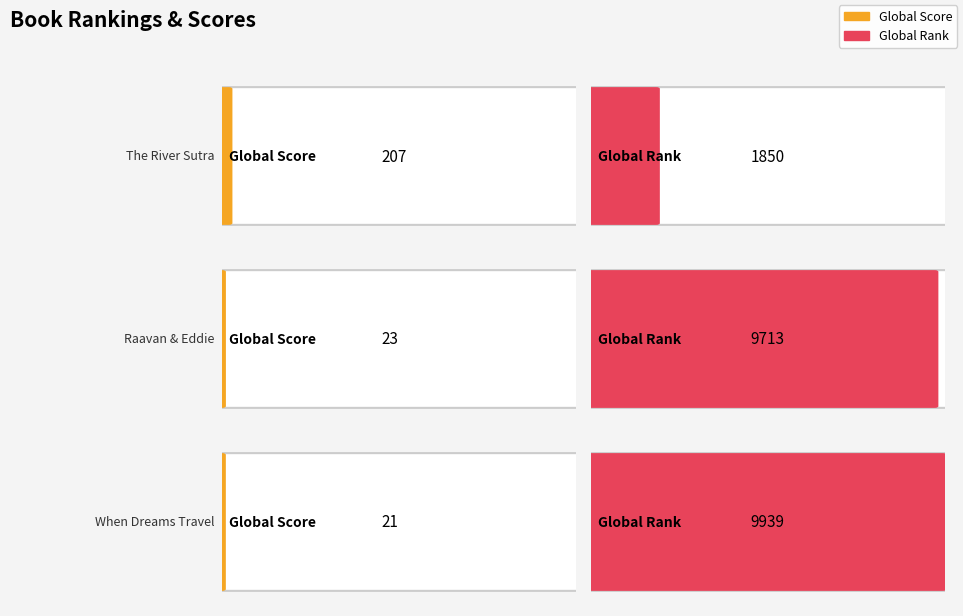

At which category does the chart reach its peak across all series?

When Dreams Travel